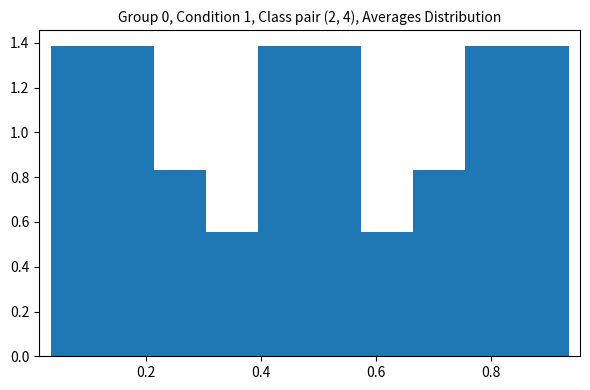

How tall is the bar that spans 0.40 to 0.48 on the x-axis? Neither the bar edges nor the heights are printed on the chart, so give them approximately, as read against the axes.

1.38